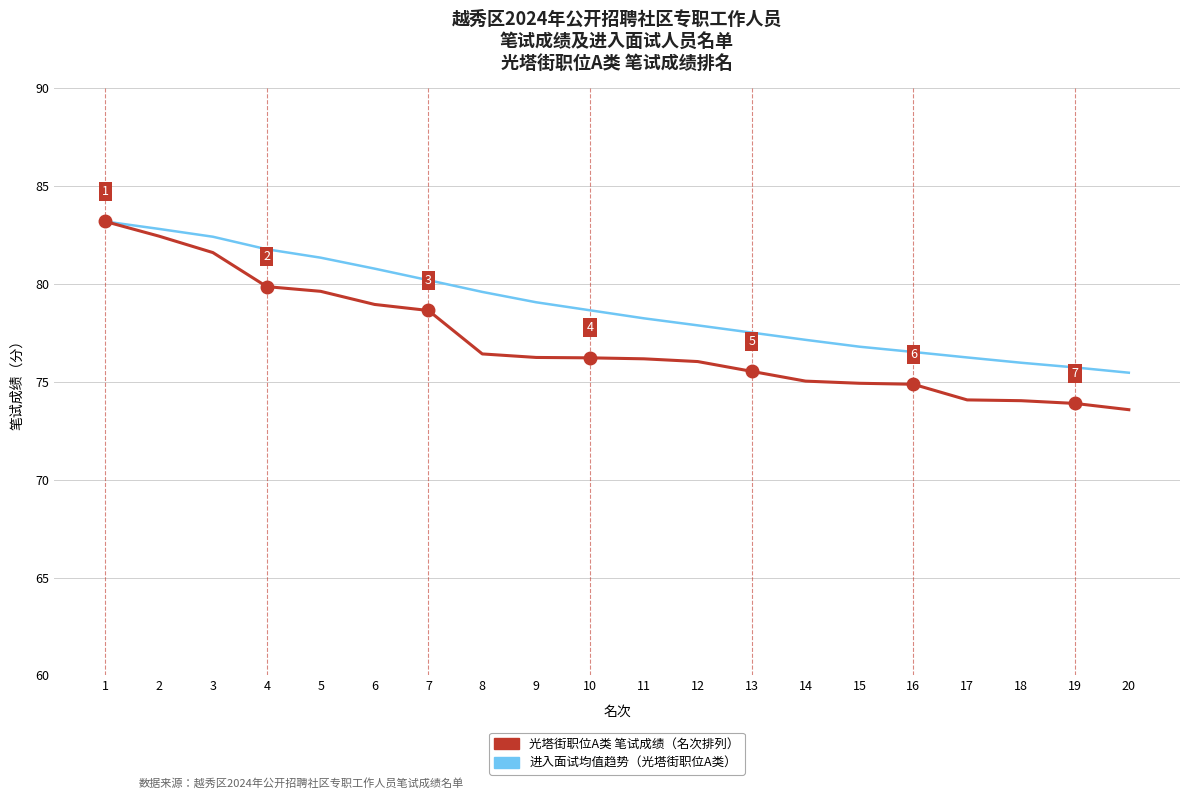

What is the difference between the highest and lowest values at 19?

1.8